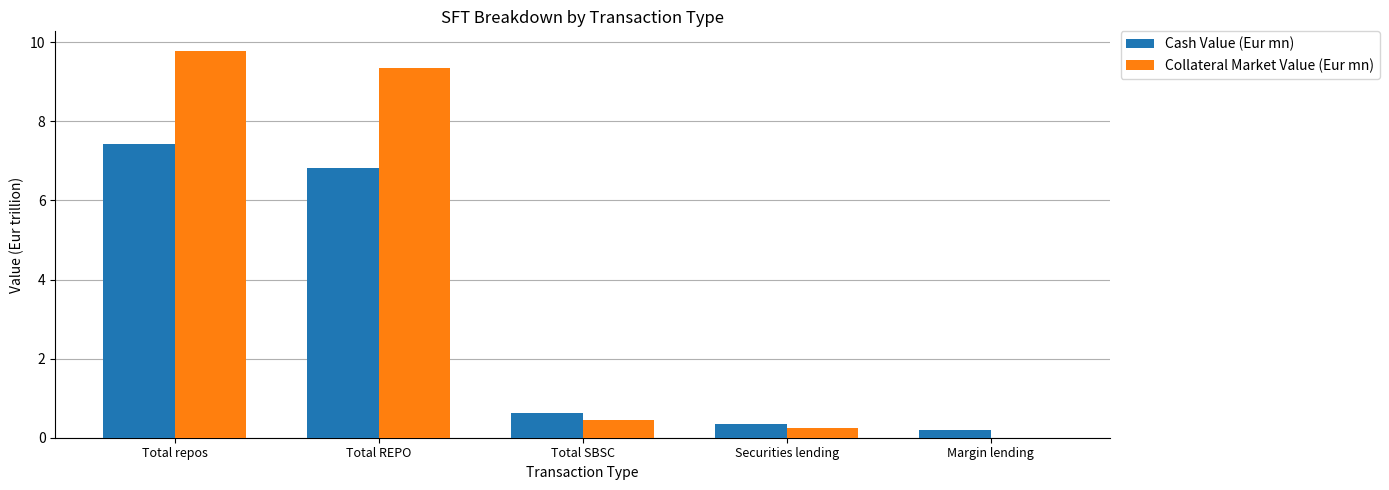

Where is Collateral Market Value (Eur mn) nearest to the value 4?

Total SBSC